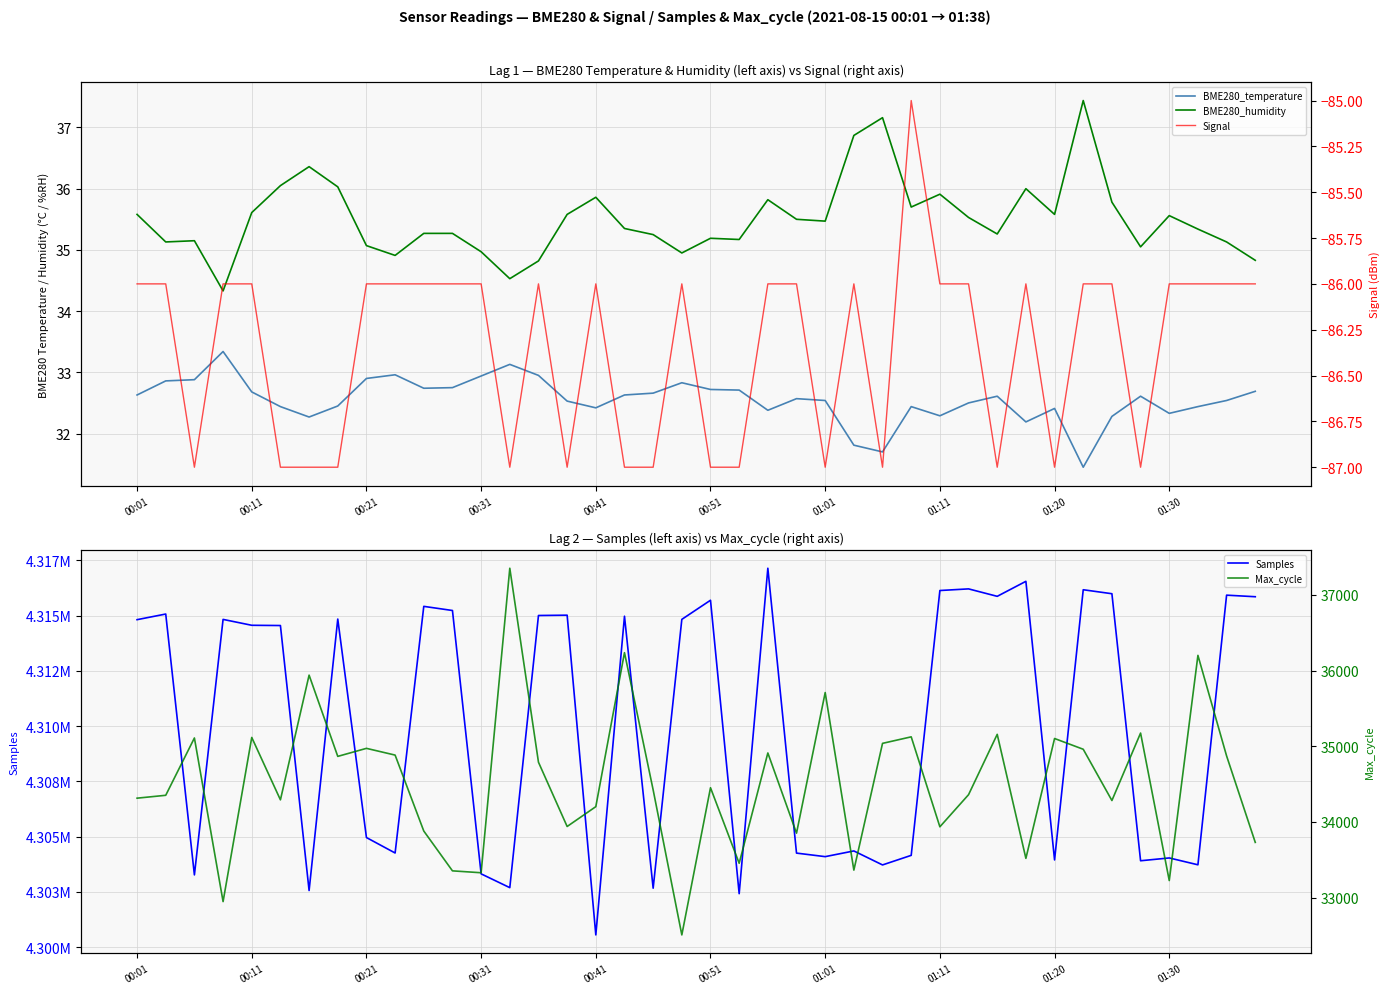

Where does the BME280_humidity series first go above 35?

00:01